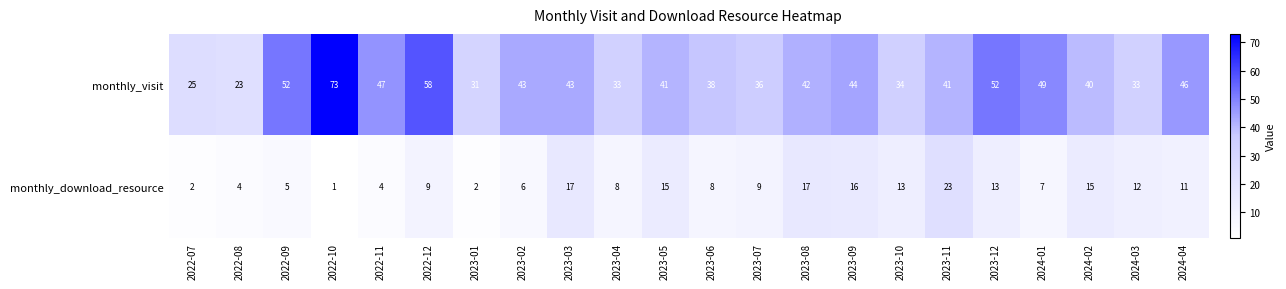

Which series has the largest total across all categories?

monthly_visit